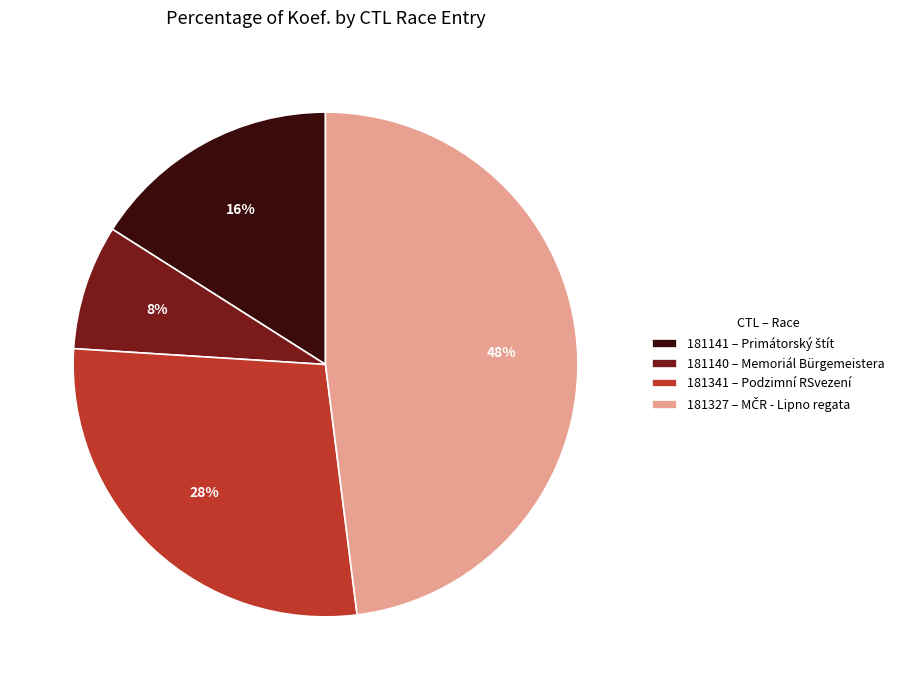

Which slice is the largest?

181327